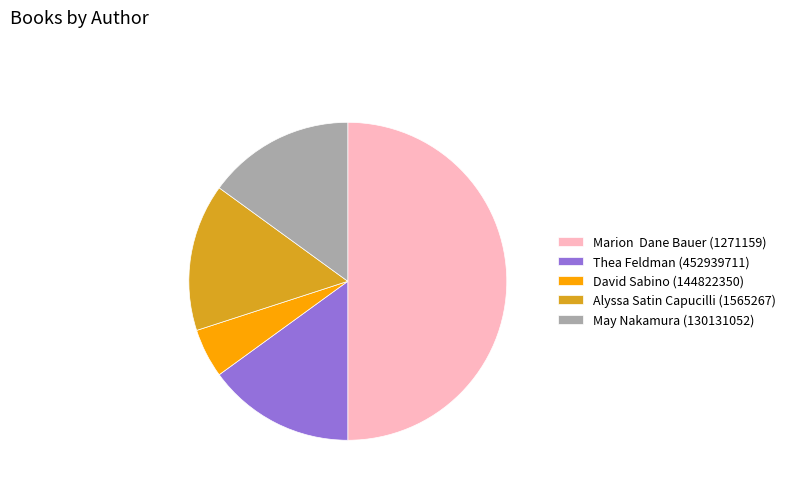

Does Alyssa Satin Capucilli (1565267) represent more than half of the total?

No